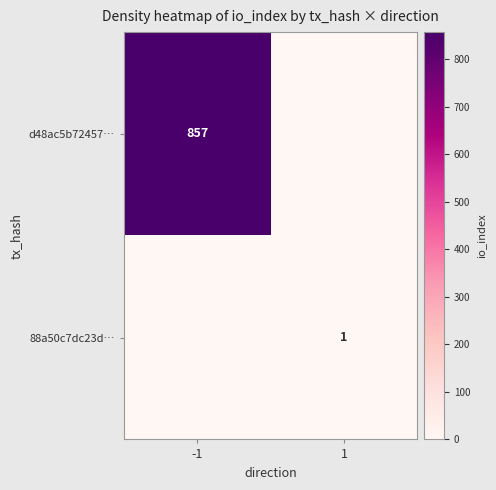

The 88a50c7dc23d… series shows 1 at 1. True or false?

True